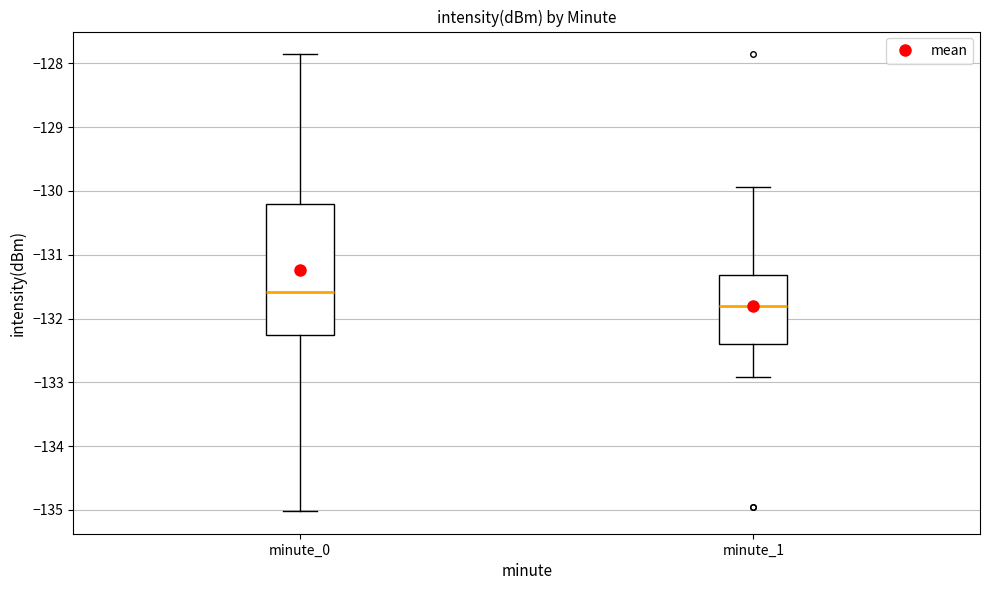

Which box's median line is the highest?

minute_0